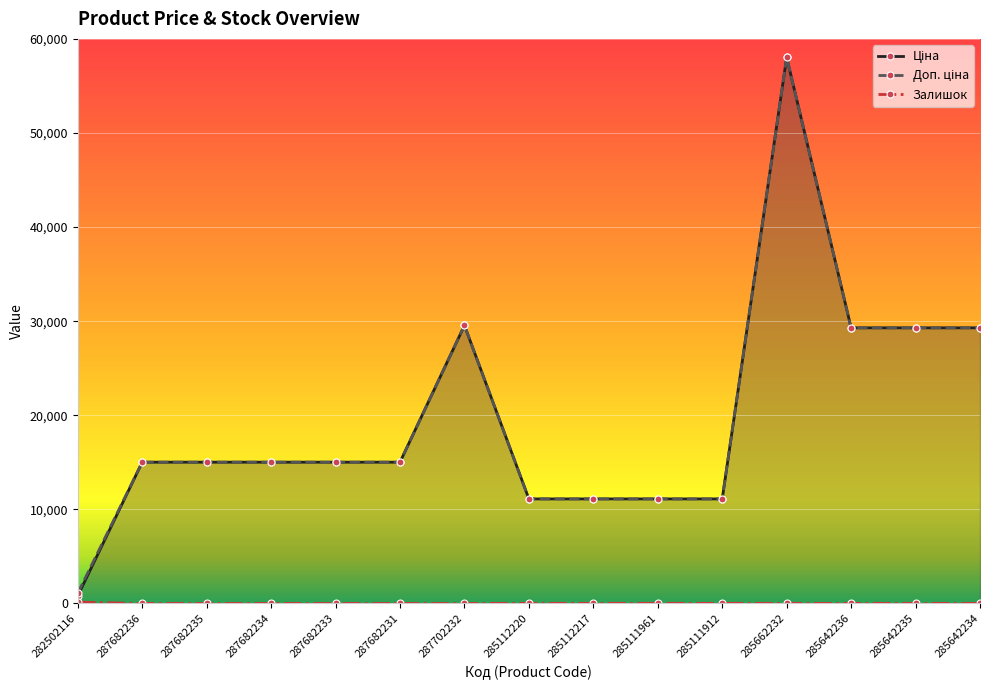

What position from the left is 285111912?

11